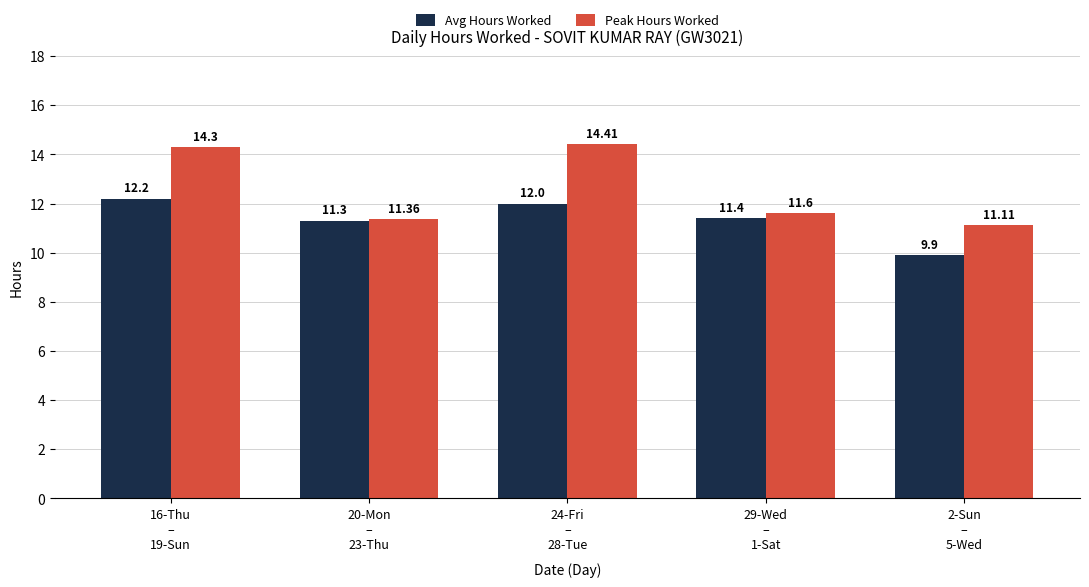

Count the number of data series in this chart.

2